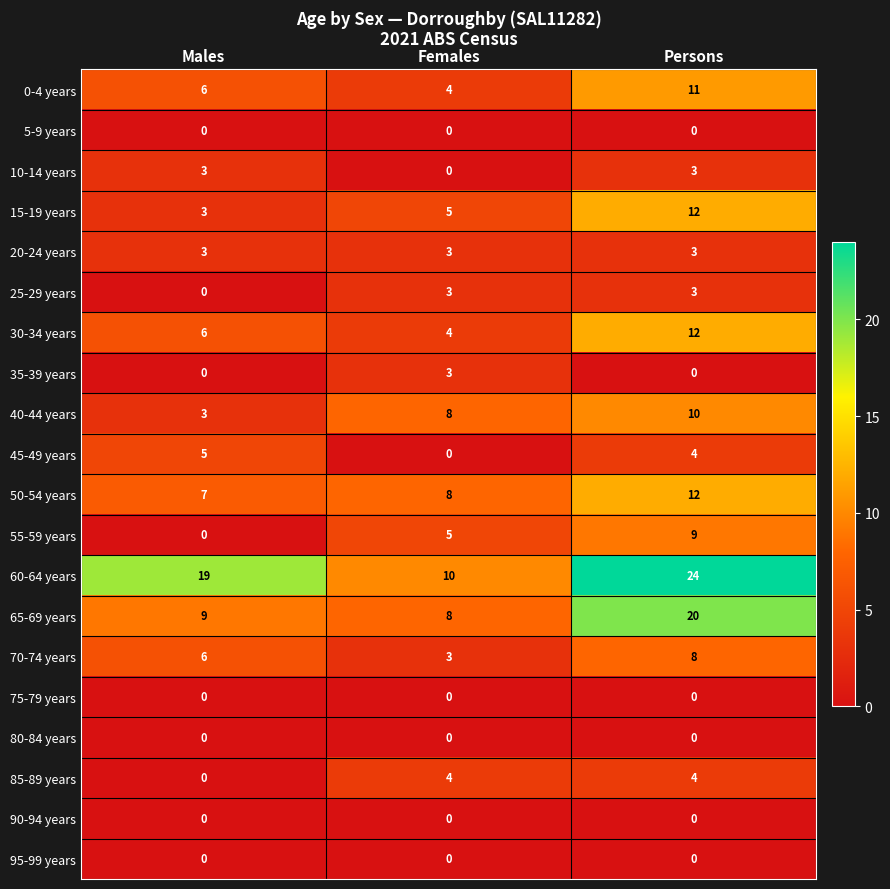

Count the 60-64 years values in the range 10 to 24.

3